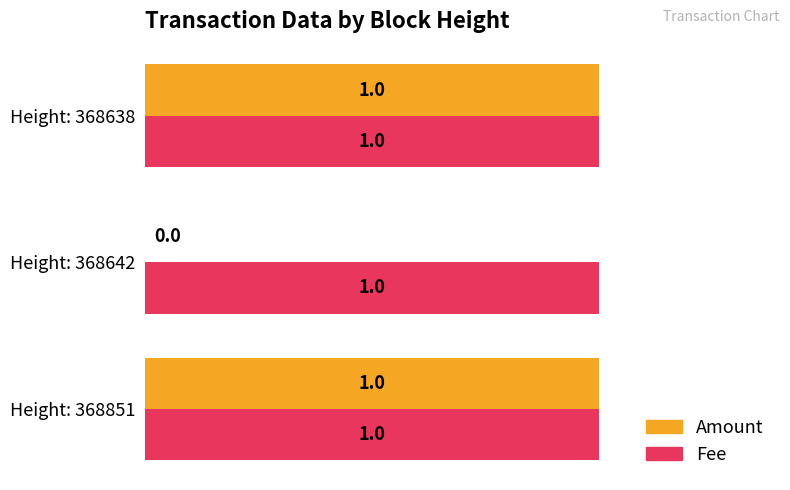

Which series has the largest total across all categories?

Fee